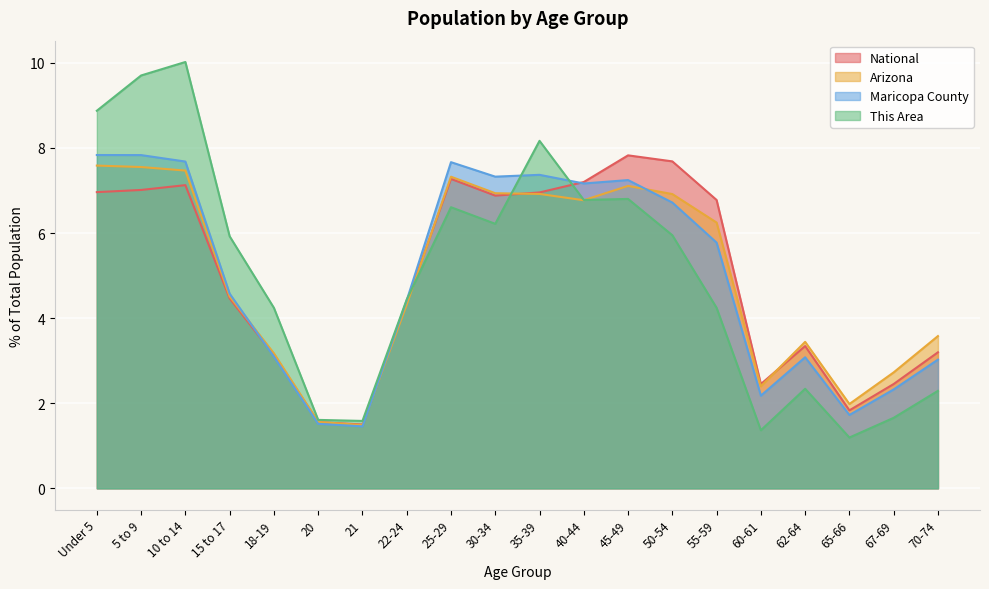

Where is National nearest to the value 4?

22-24